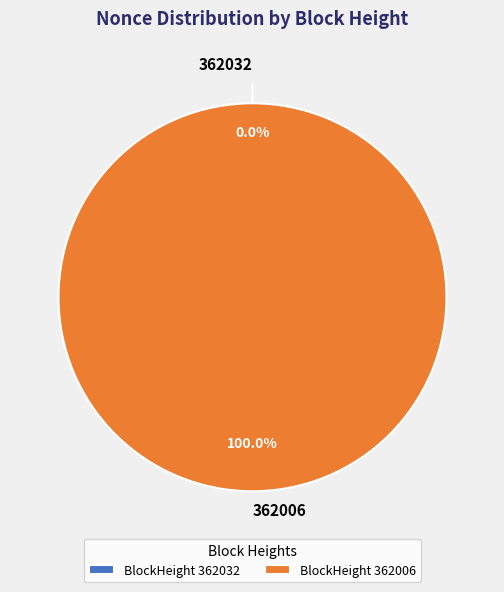

Is the sum of 362032 and 362006 greater than half?

Yes